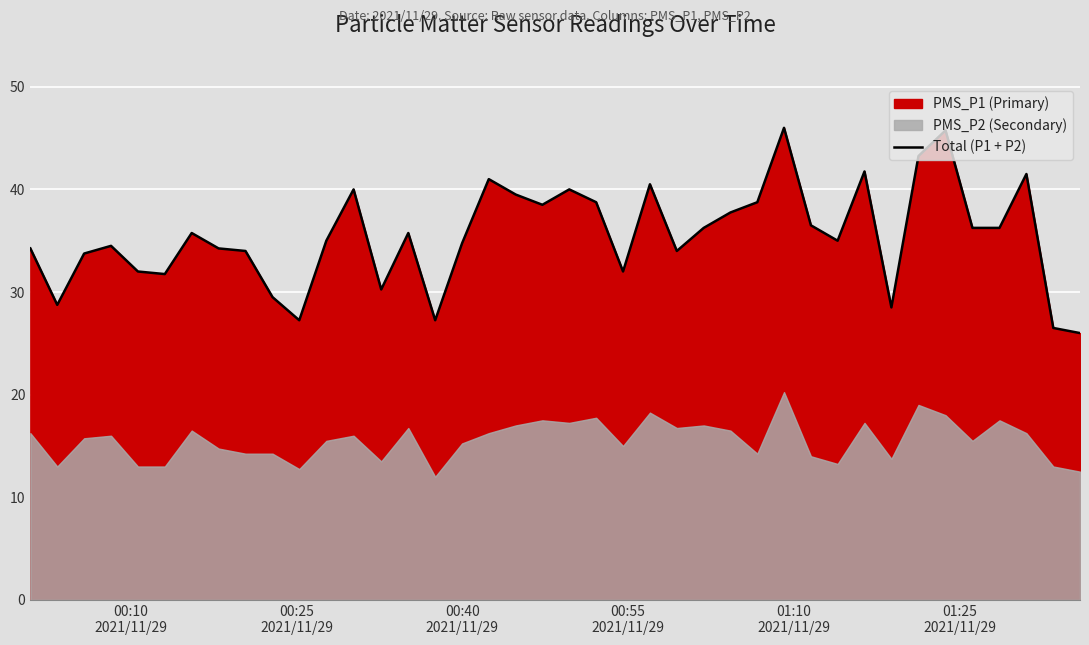

Reading left to right, what are all the values shown in this chart?

34.2	28.8	33.8	34.5	32.0	31.8	35.8	34.2	34.0	29.5	27.2	35.0	40.0	30.2	35.8	27.2	34.8	41.0	39.5	38.5	40.0	38.8	32.0	40.5	34.0	36.2	37.8	38.8	46.0	36.5	35.0	41.8	28.5	43.2	45.8	36.2	36.2	41.5	26.5	26.0